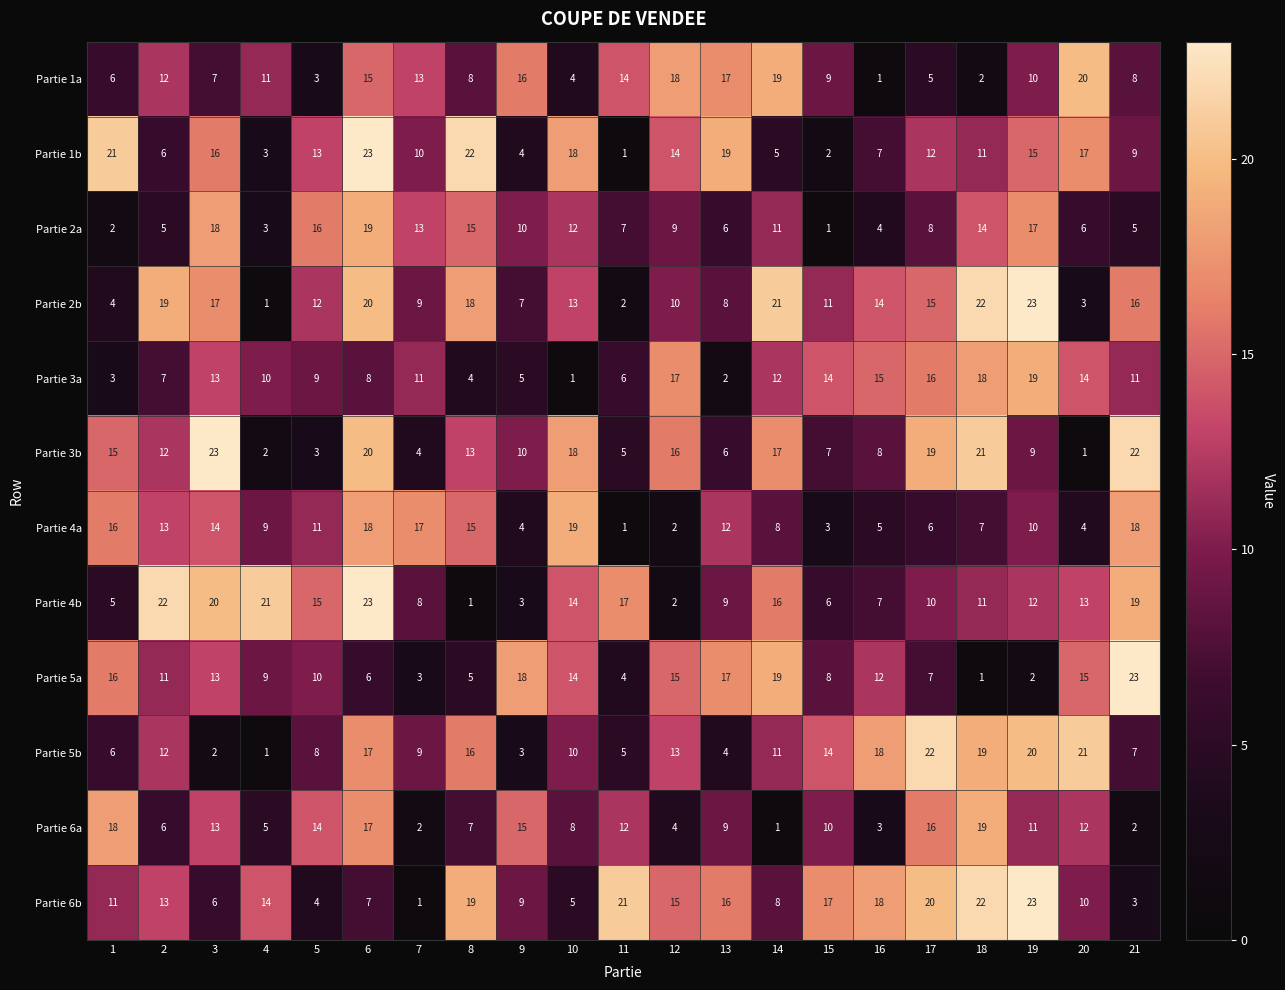

Between 14 and 19, which series saw the biggest shift?

Partie 5a